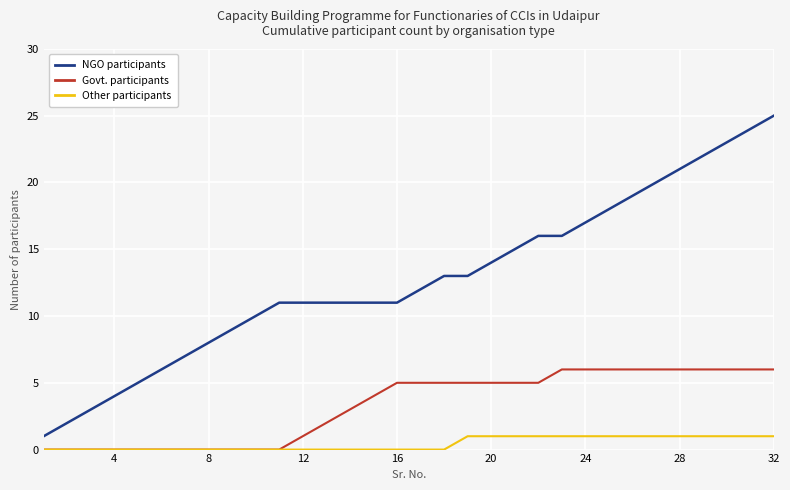

Which series has the widest spread of values?

NGO participants